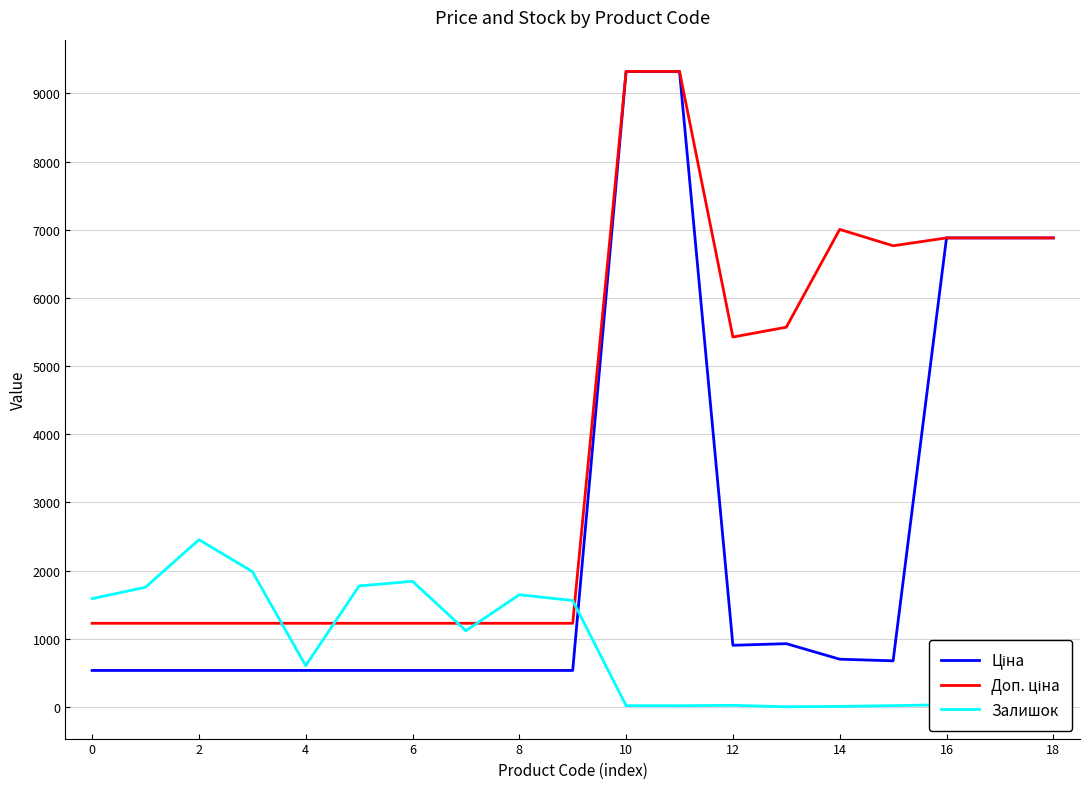

What is the greatest value displayed?

9321.4